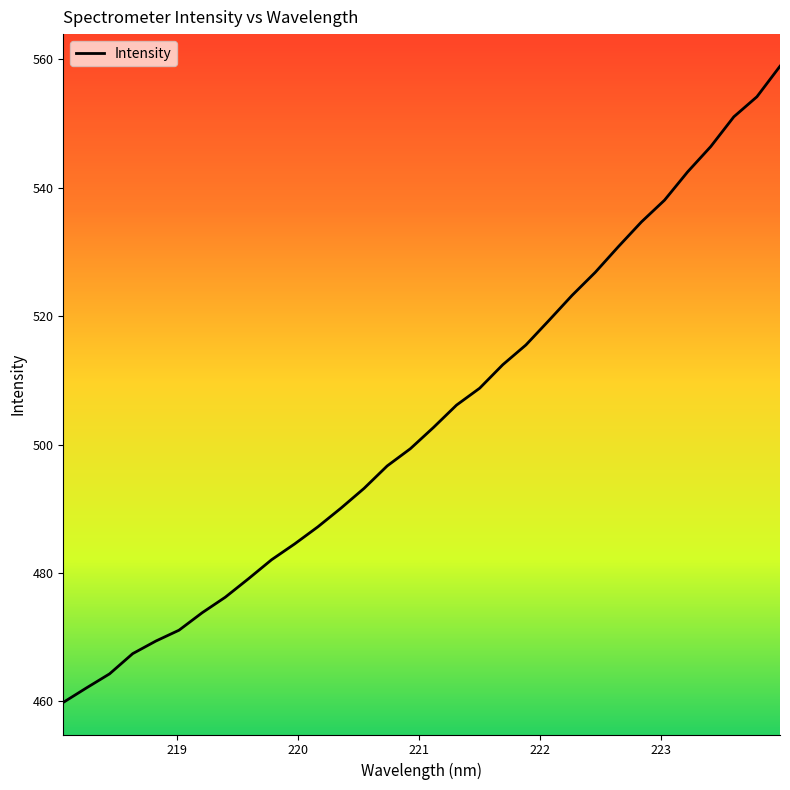

Does the chart display data point markers on the line(s)?

No